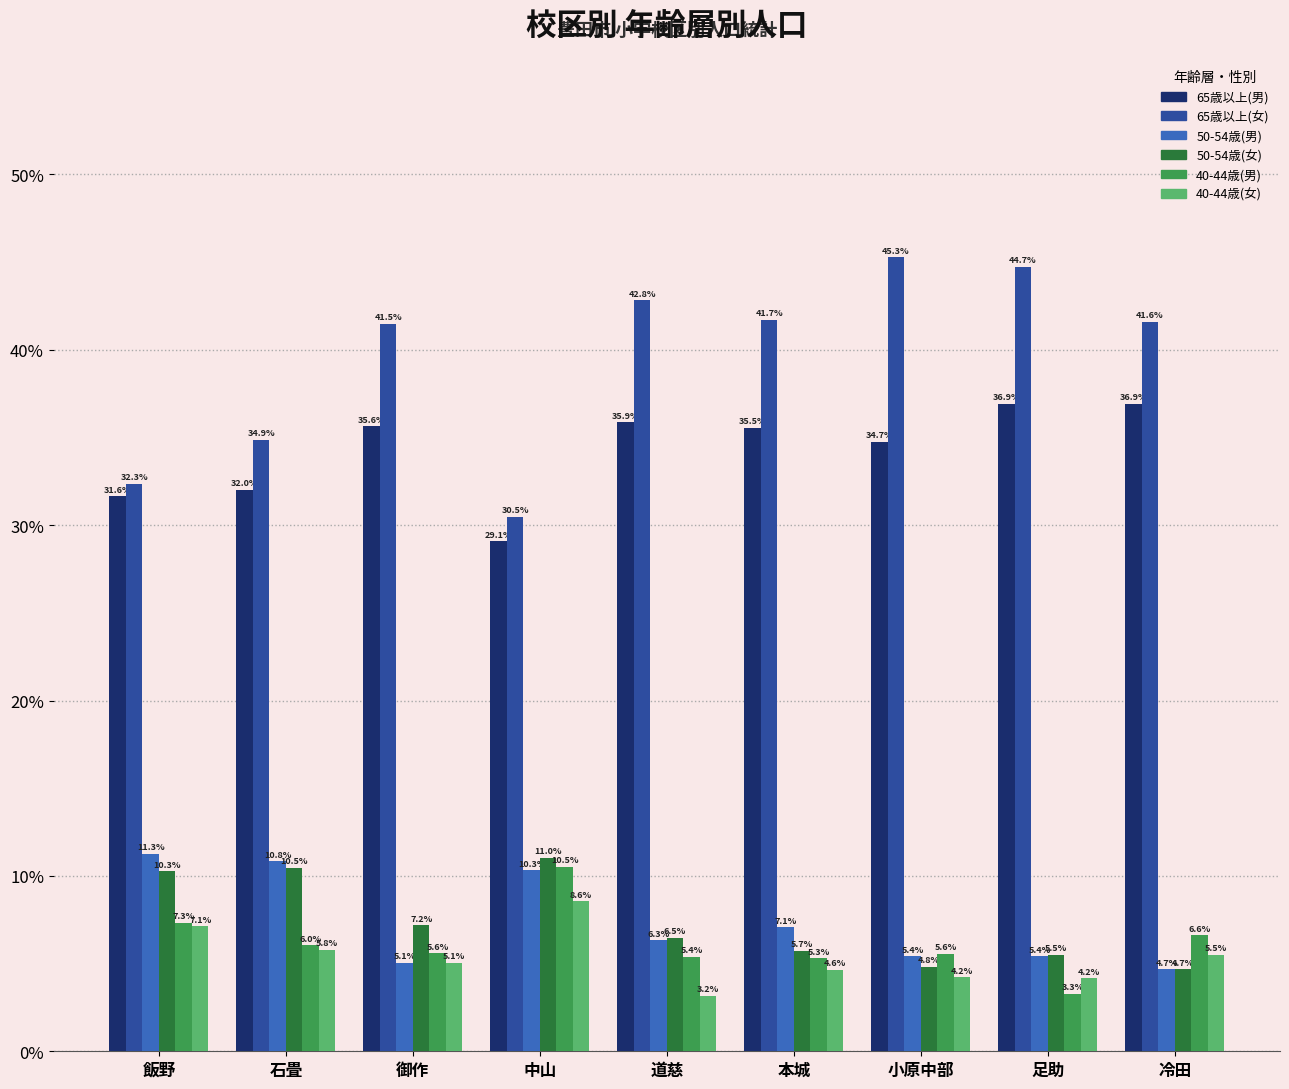

The 40-44歳(男) series shows 3.7 at 冷田. True or false?

False